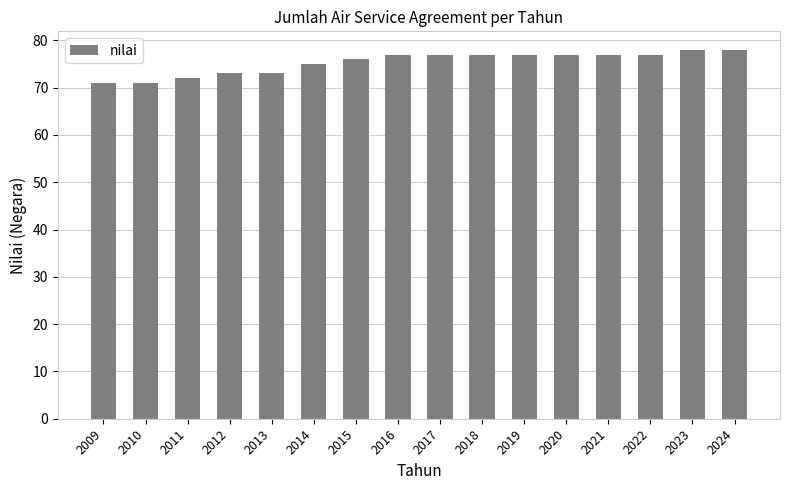

True or false: the data shows 77 at 2016.

True